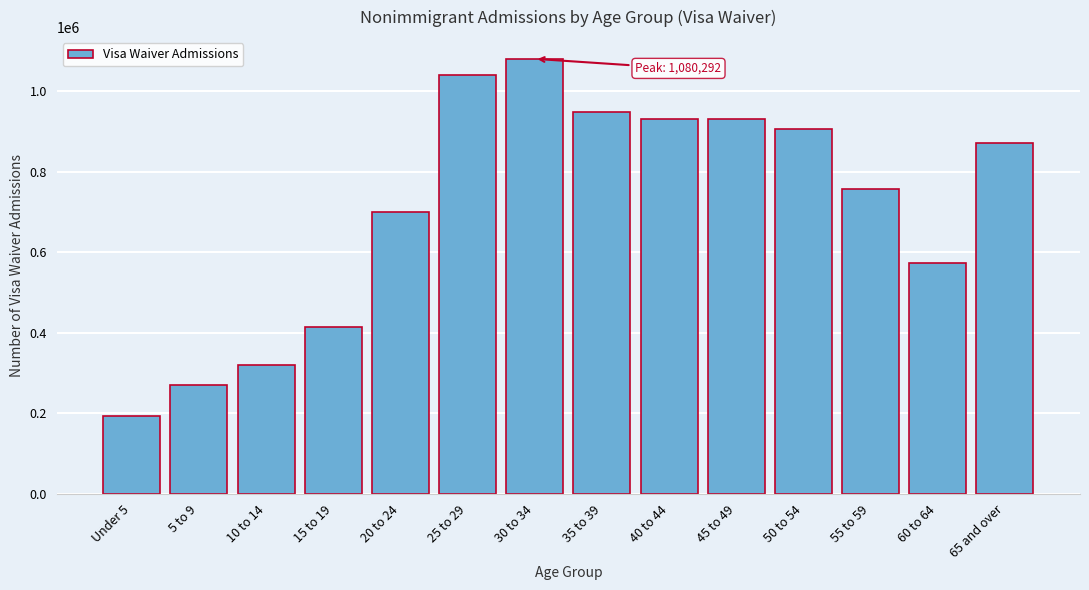

What is the difference between the maximum and minimum values?

886331